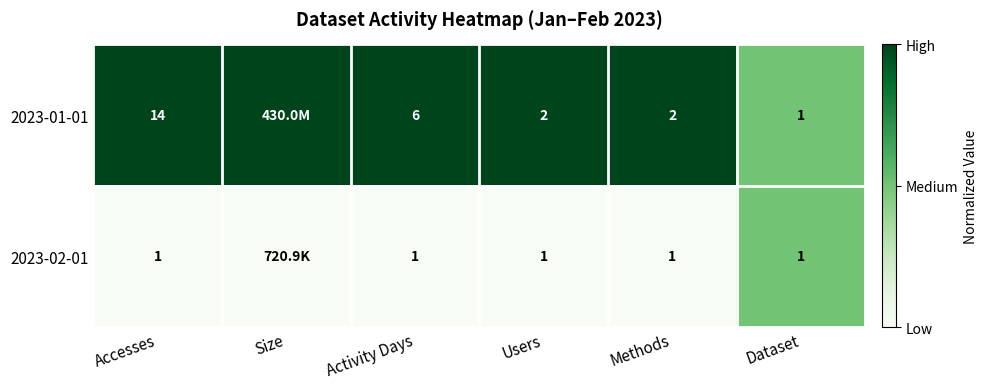

What is the difference between the highest and lowest values at Methods?

1